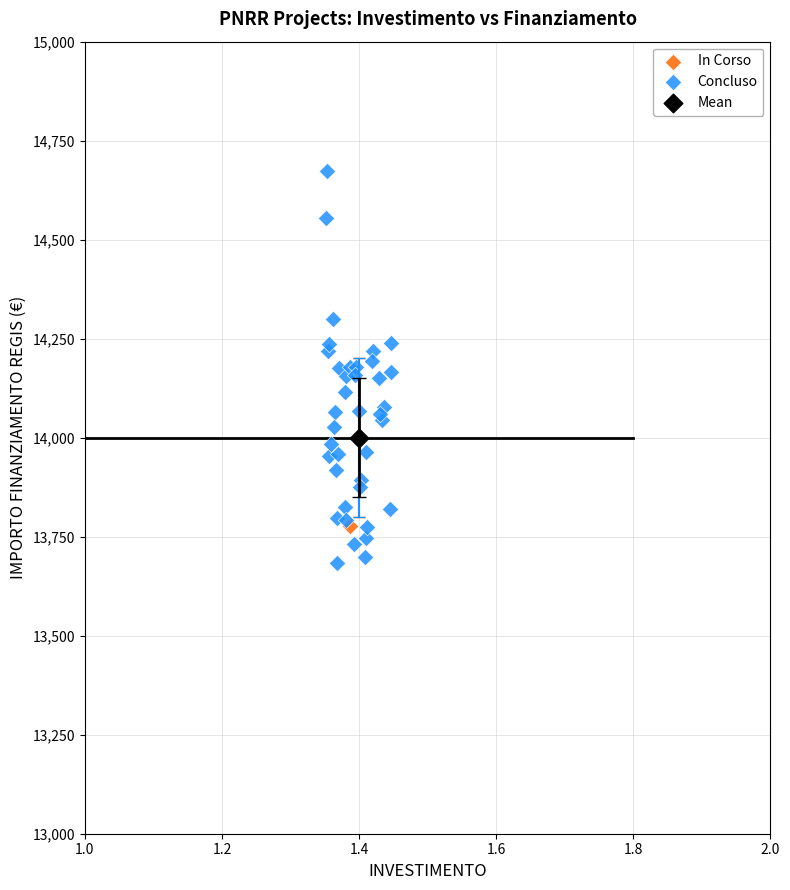

What are all the series names shown in the legend?

In Corso, Concluso, Mean